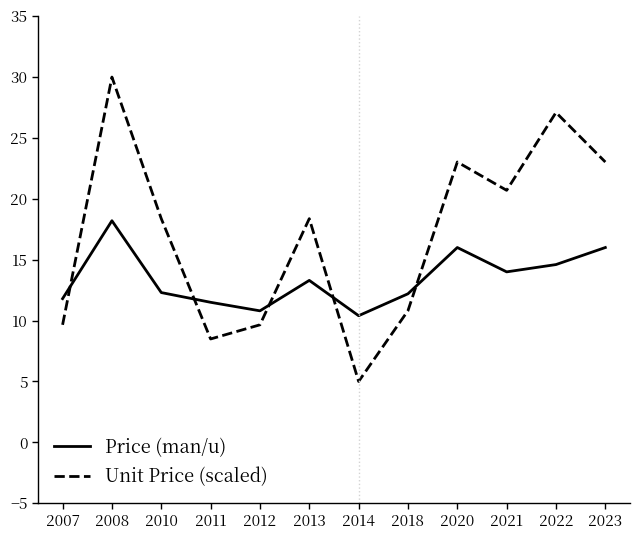

Is it true that Price (man/u) equals 14.0 at 2021?

True